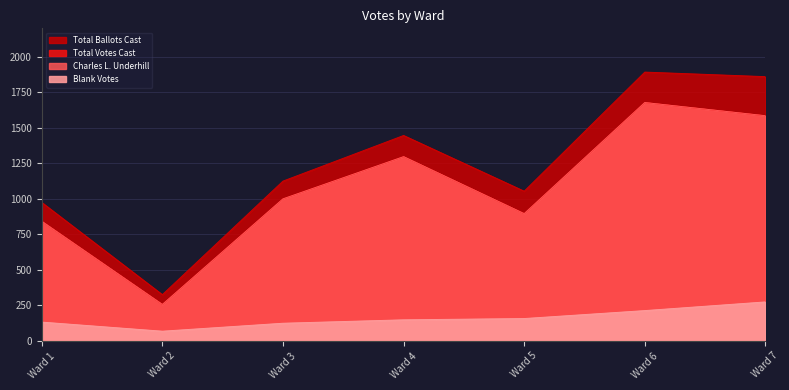

True or false: Charles L. Underhill and Total Ballots Cast cross at least once.

False